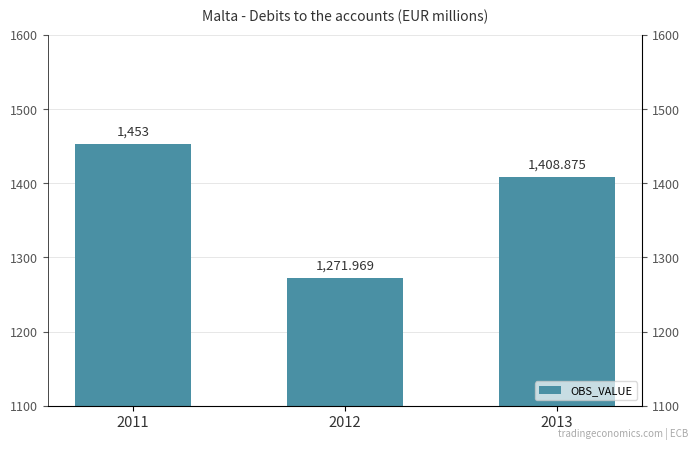

Between 2013 and 2012, which is larger?

2013